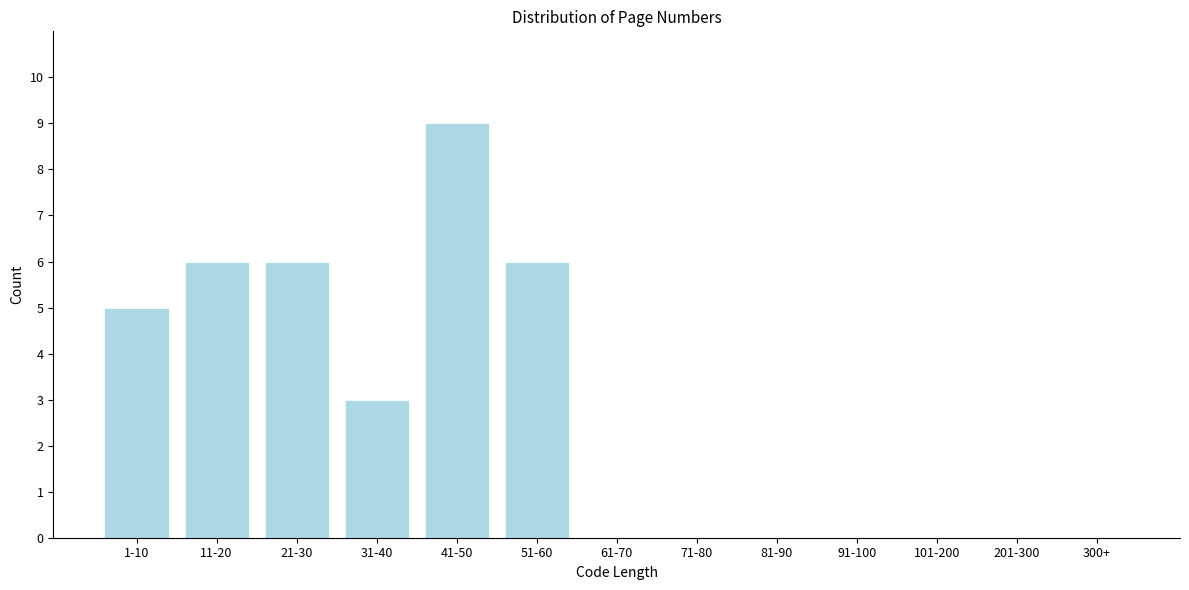

Reading left to right, extract all data points from this chart.

1-10=5	11-20=6	21-30=6	31-40=3	41-50=9	51-60=6	61-70=0	71-80=0	81-90=0	91-100=0	101-200=0	201-300=0	300+=0